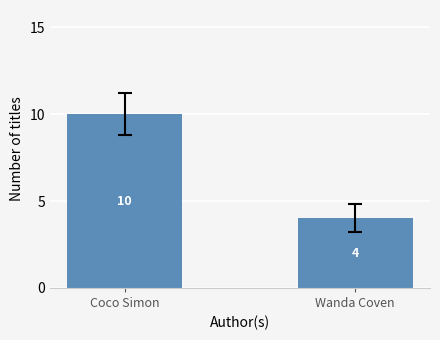

What is the average value?

7